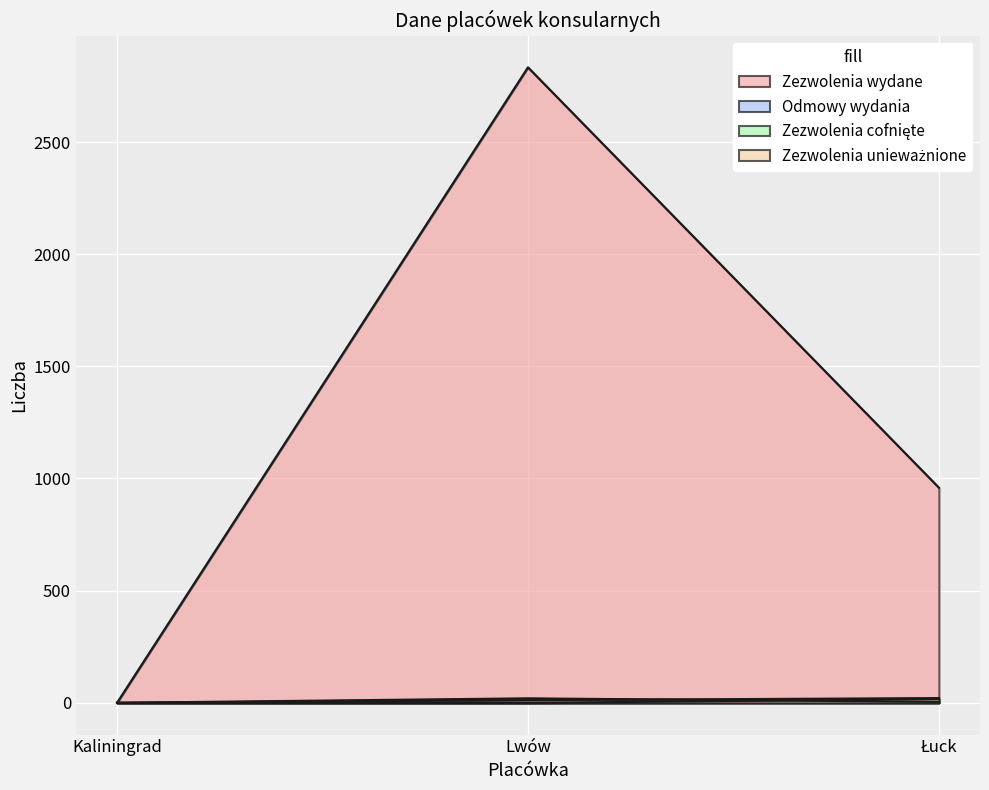

At which label is Odmowy wydania closest to 10?

Łuck